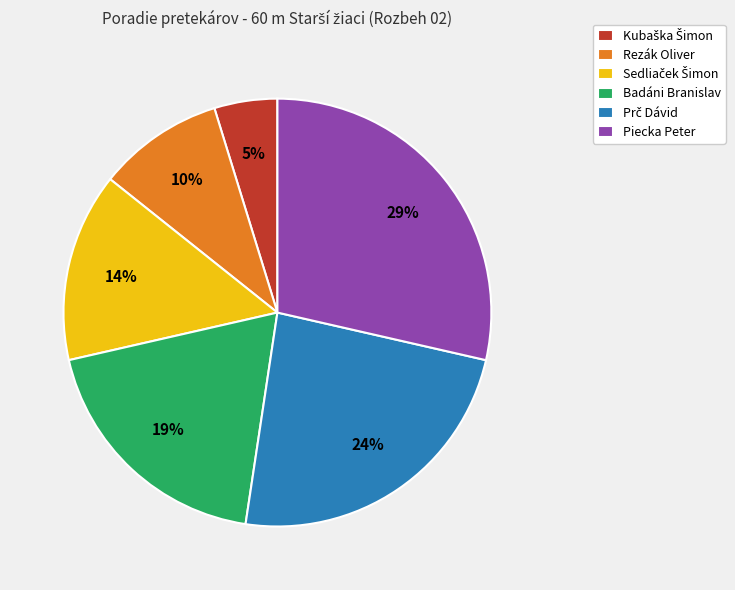

Which slice is the largest?

Piecka Peter